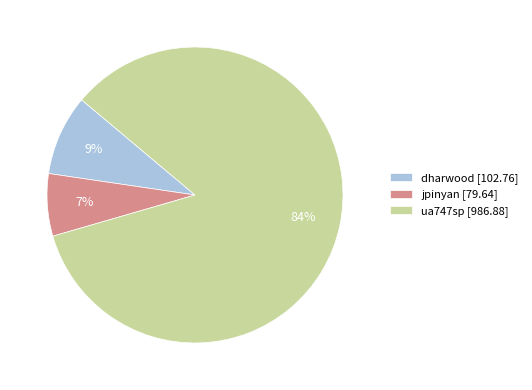

To the nearest percent, what is the difference between the dharwood [102.76] and jpinyan [79.64] slice percentages?

2%